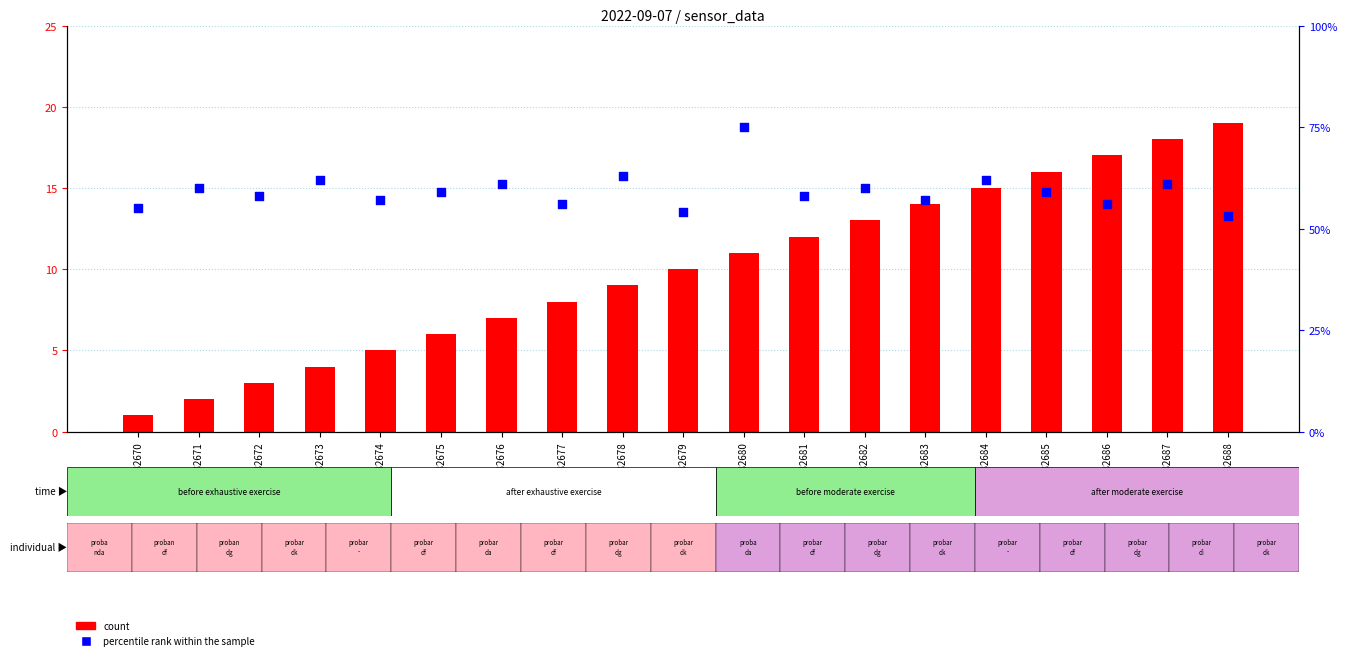

At which category is the sum across all series the highest?

GSM82680